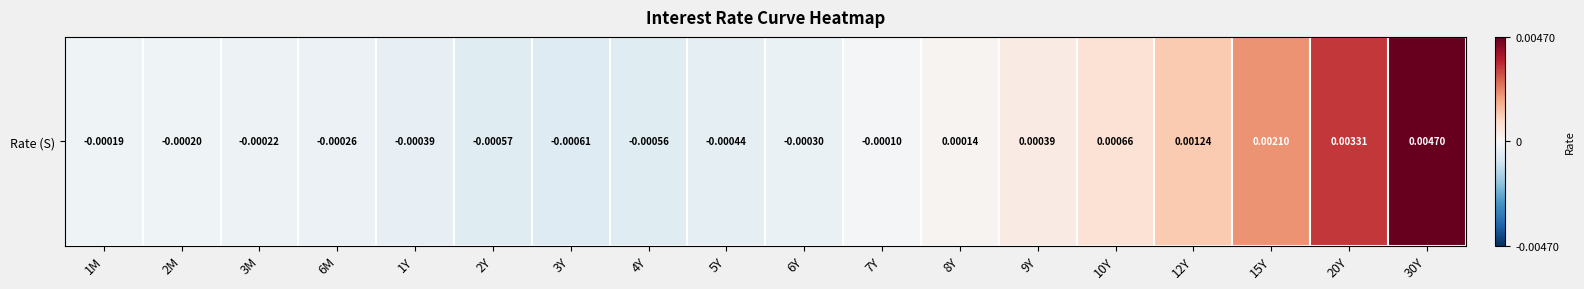

List the labels in order of value, largest first.

30Y, 20Y, 15Y, 12Y, 10Y, 9Y, 8Y, 7Y, 1M, 2M, 3M, 6M, 6Y, 1Y, 5Y, 4Y, 2Y, 3Y